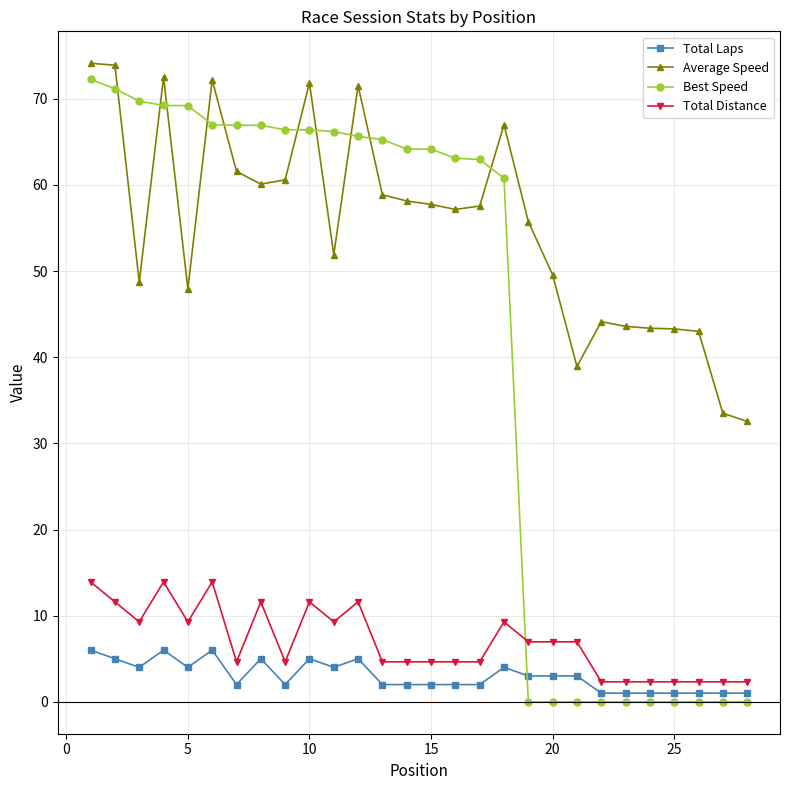

What is the value of the Total Distance point at the 18th from the left?

9.3